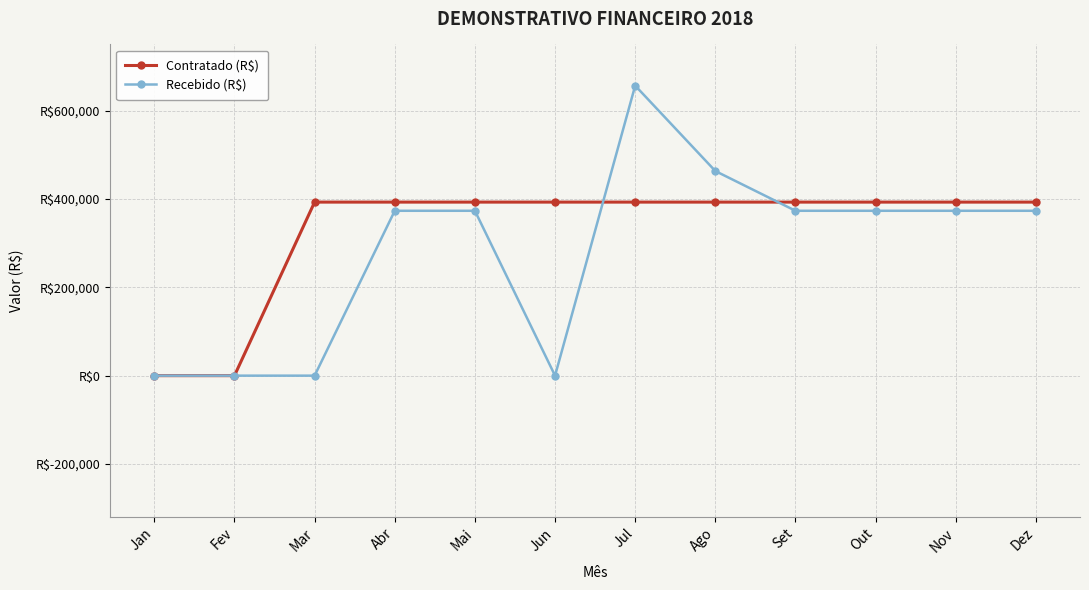

What is the difference between the maximum and minimum values in the Recebido (R$) series?

656700